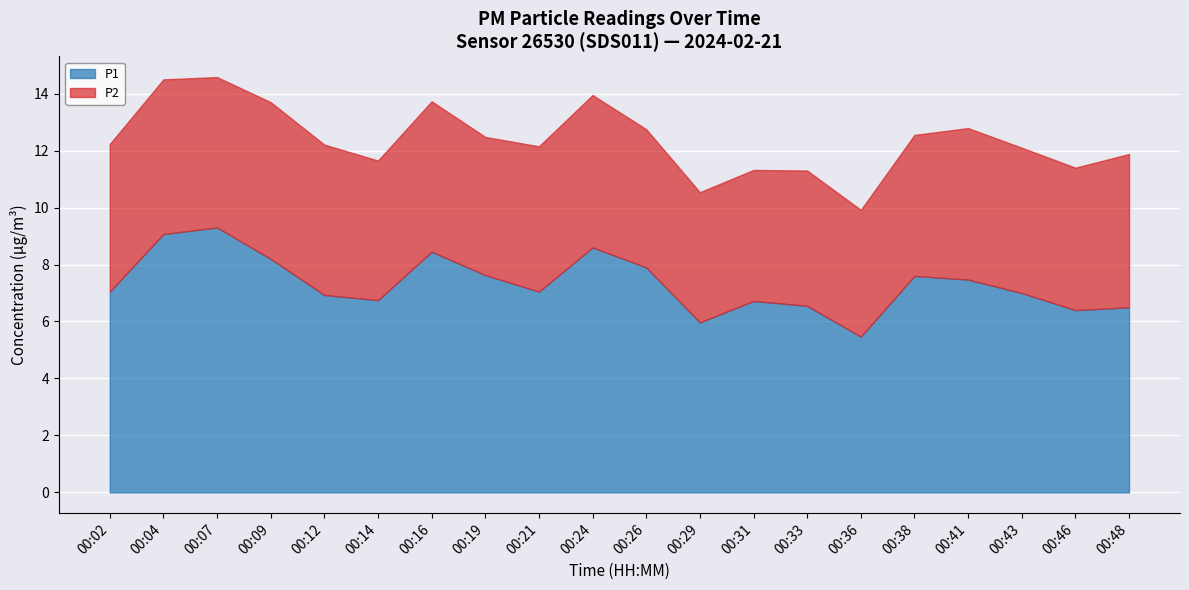

In P1, how many points are lower than both neighbors (excluding endpoints)?

5